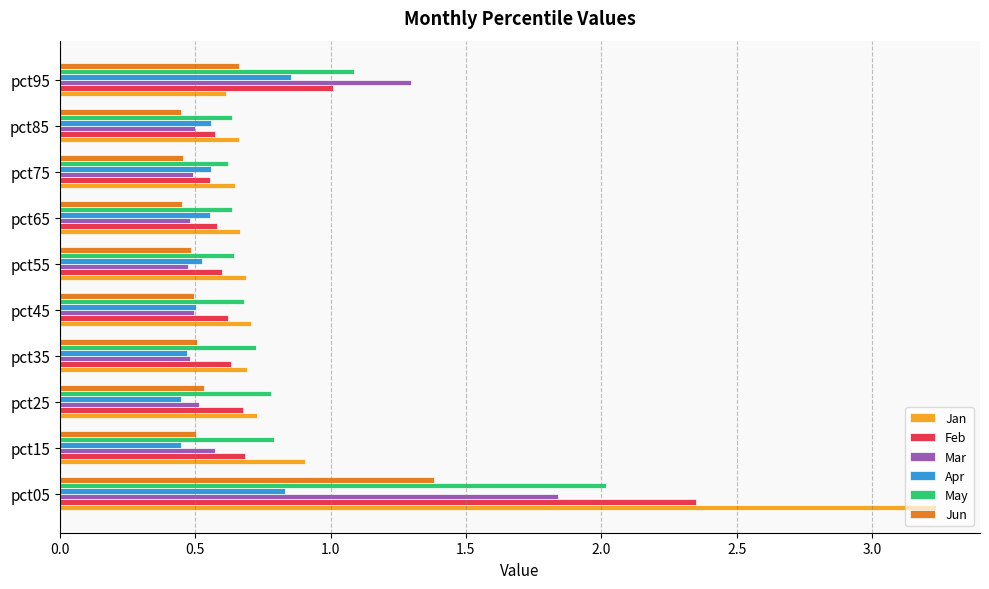

Which series has the widest spread of values?

Jan